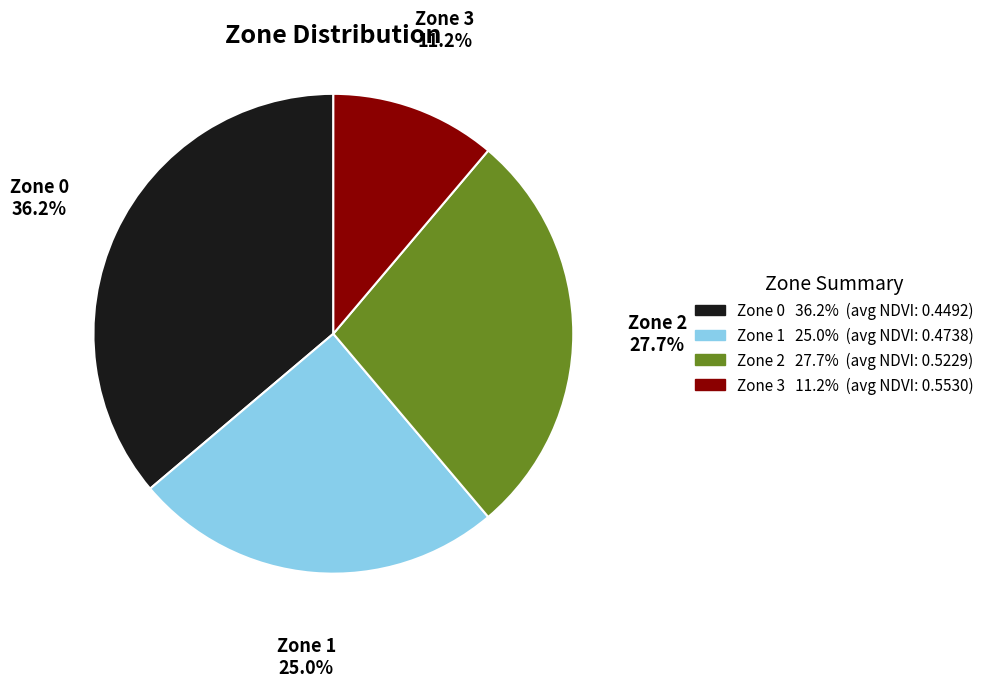

Rank the categories by value from lowest to highest.

Zone 3, Zone 1, Zone 2, Zone 0